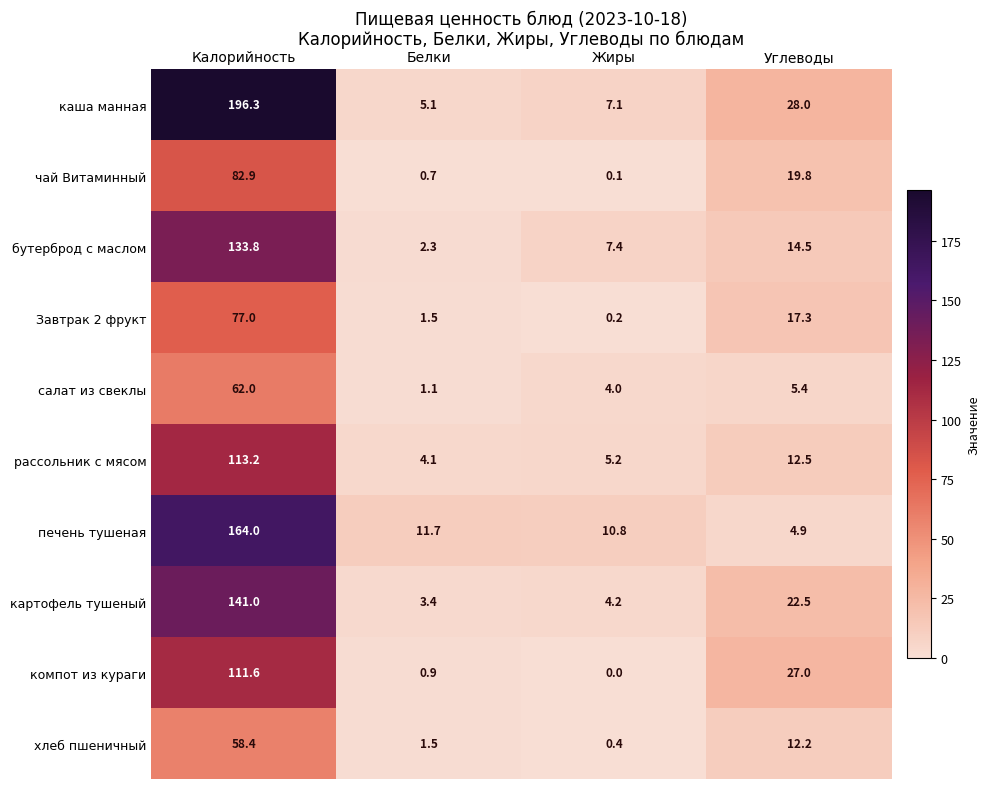

What is the sum of all картофель тушеный values?

171.1